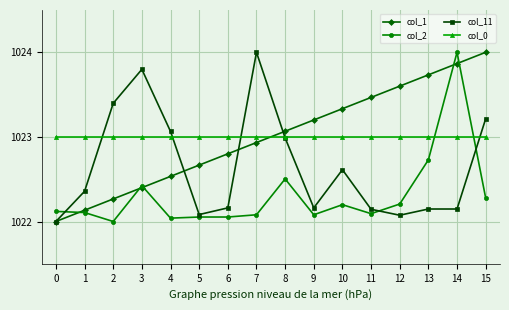

Is it true that col_11 equals 1022.1 at 11?

True